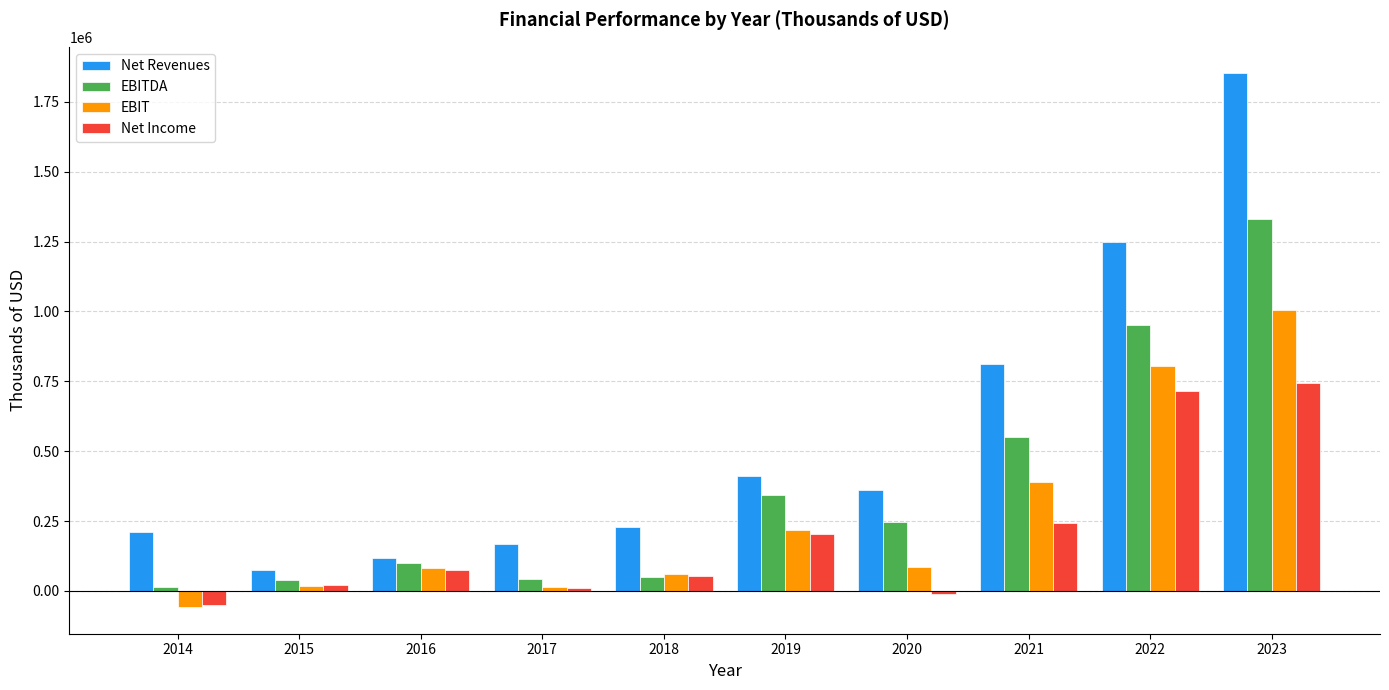

Is the value of Net Revenues at 2019 greater than the value of EBIT at 2016?

Yes